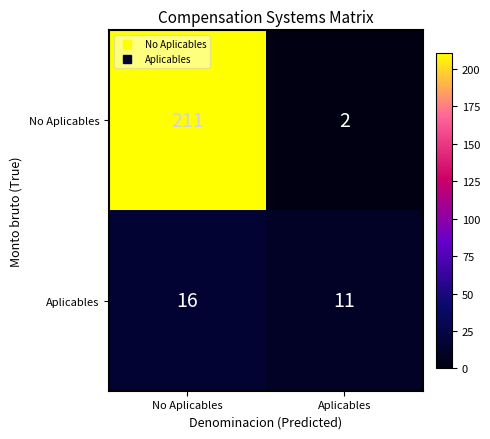

Between No Aplicables and Aplicables, which series saw the biggest shift?

No Aplicables